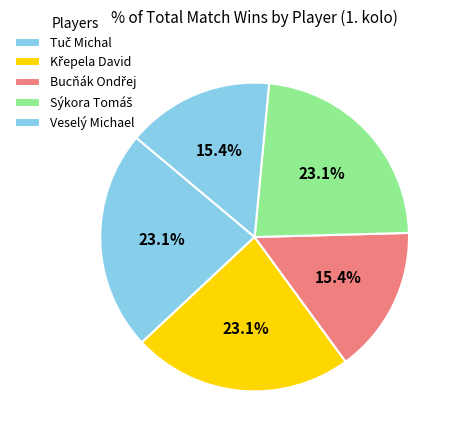

Approximately how many times larger is the value at Bucňák Ondřej compared to Veselý Michael?

1.0